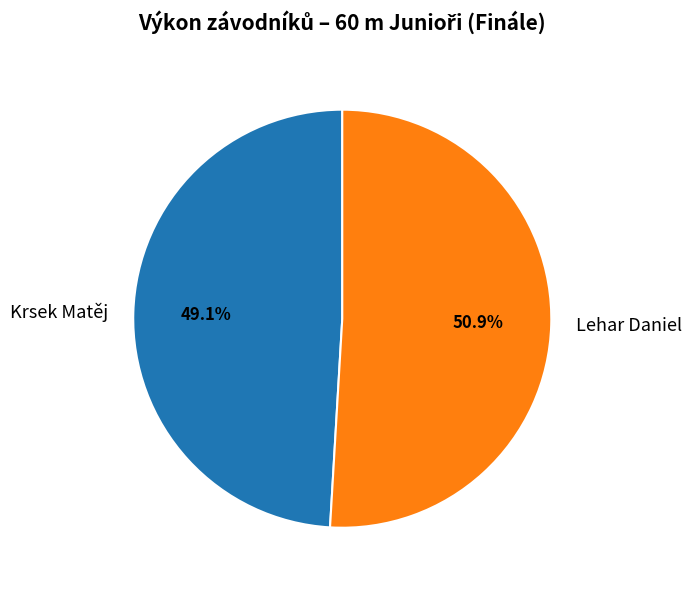

Is there a majority slice in this chart?

Yes